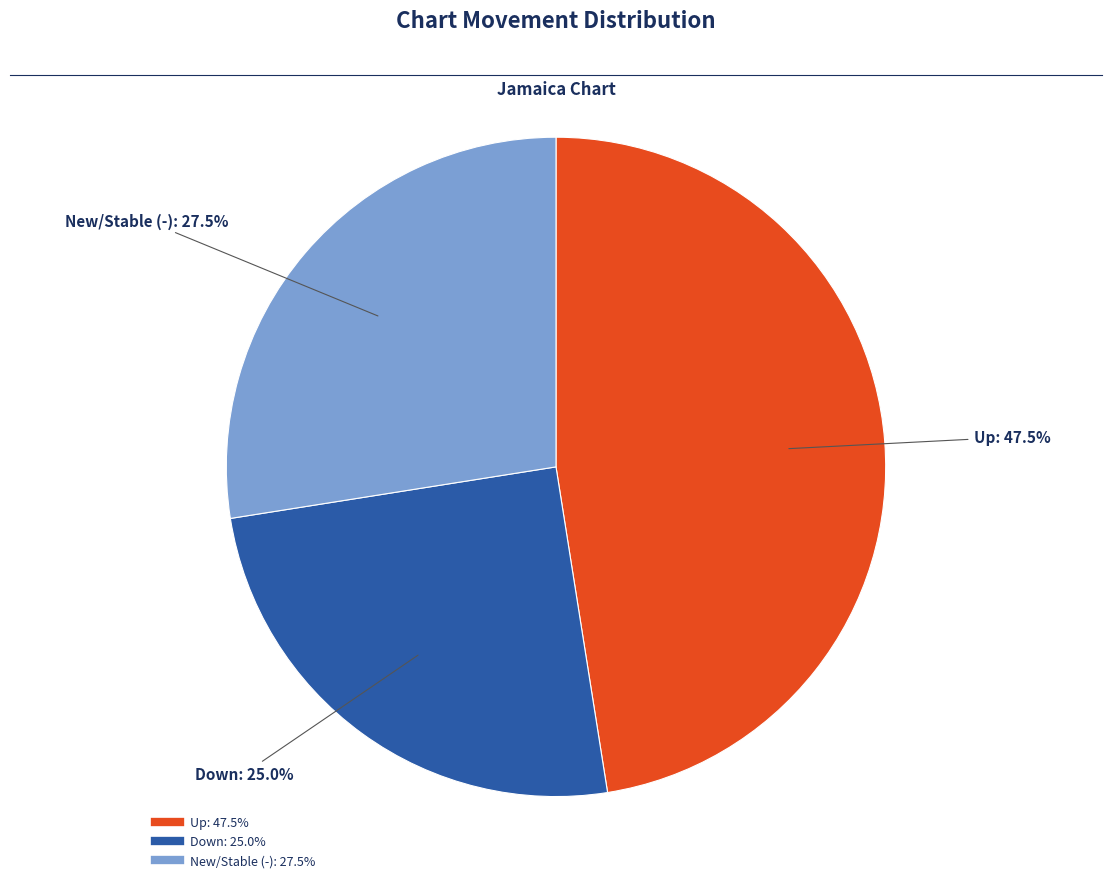

Does any single category account for the majority?

No